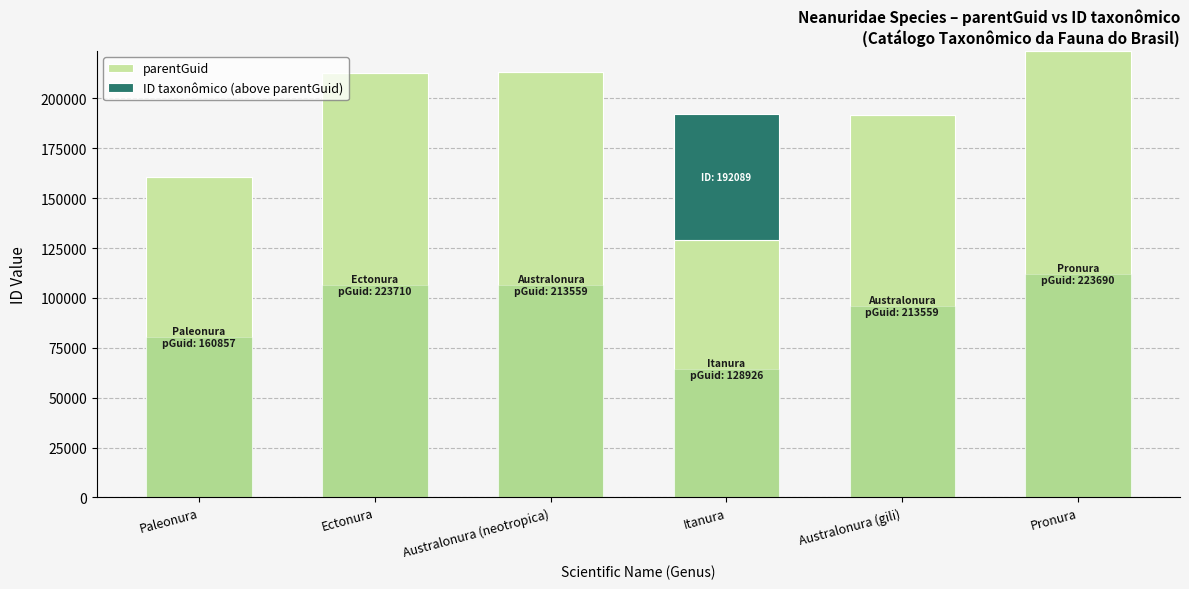

What is the sum of all ID taxonômico (above parentGuid) values?

63163